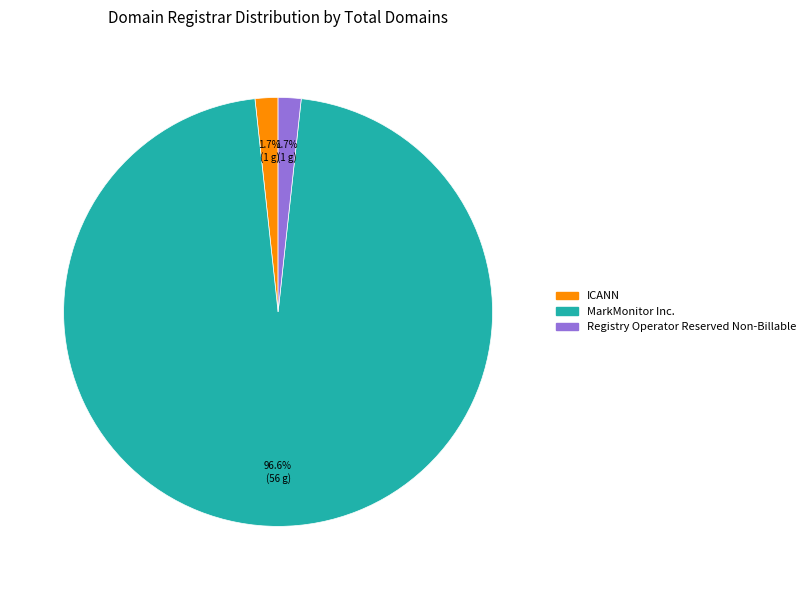

What percentage is the ICANN slice, to the nearest percent?

2%